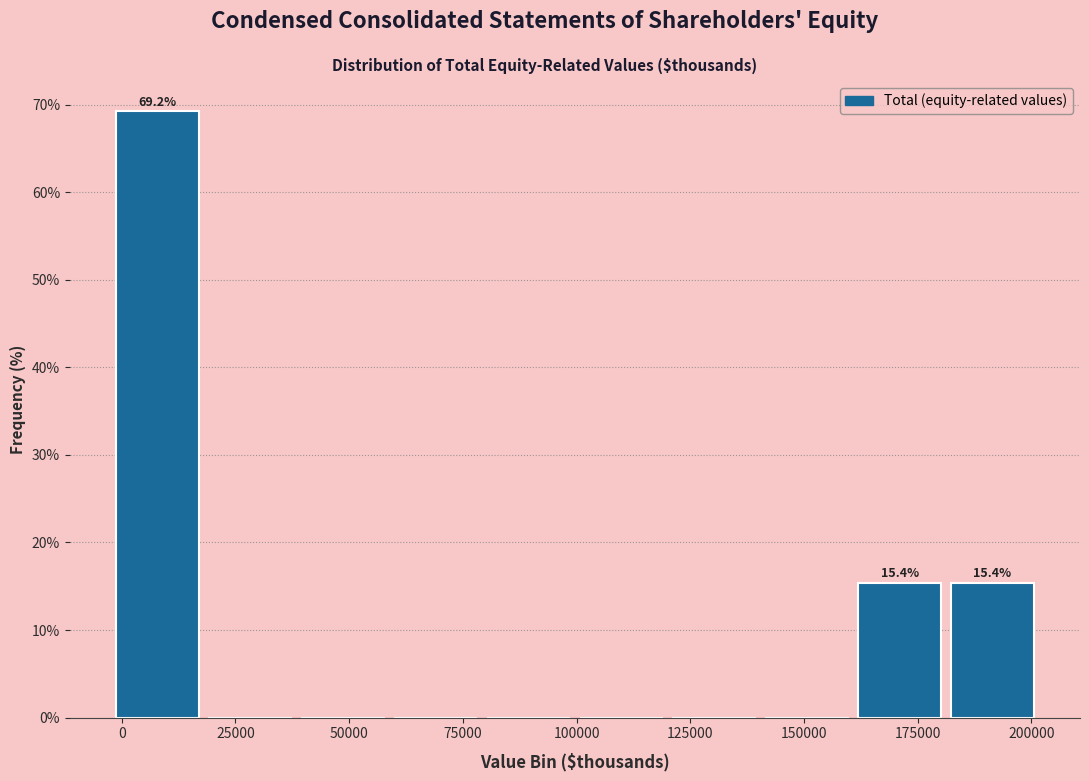

Which range on the x-axis has the tallest bar?

0 to 20000